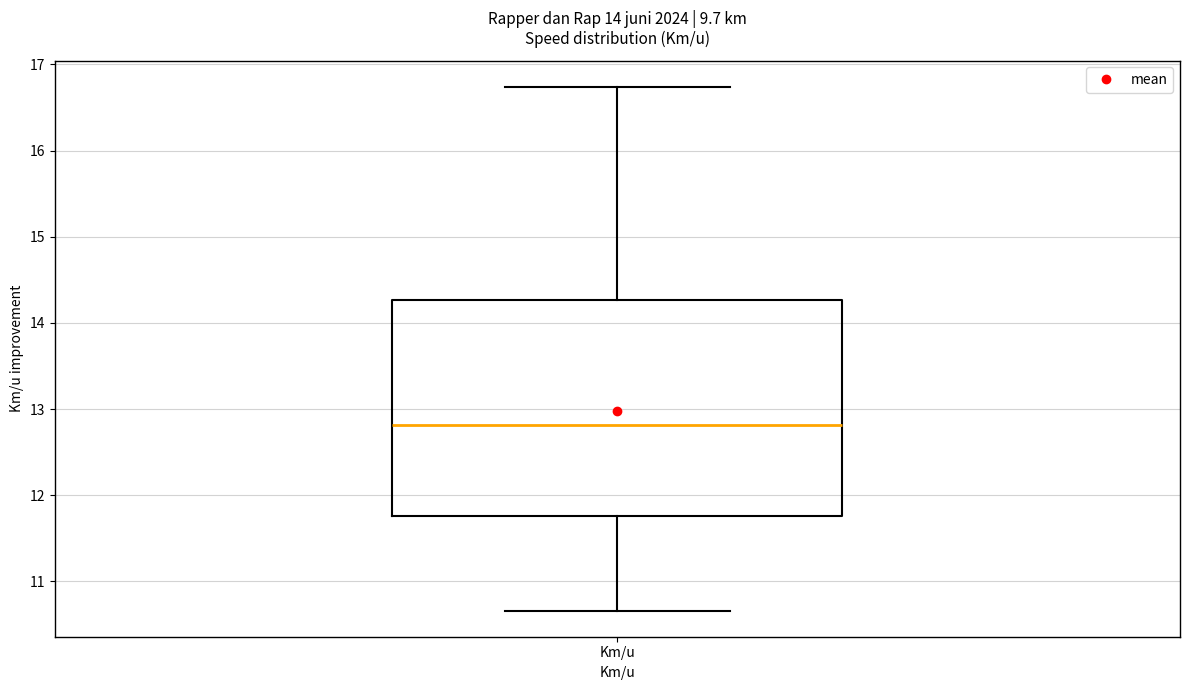

Transcribe this box plot: give where the median line is, the range the box spans, and where the two whiskers end, as read against the y-axis. The values are not printed on the chart, so give them approximately, as read against the axis.

median 12.8, box 11.8 to 14.3, whiskers 10.7 to 16.7